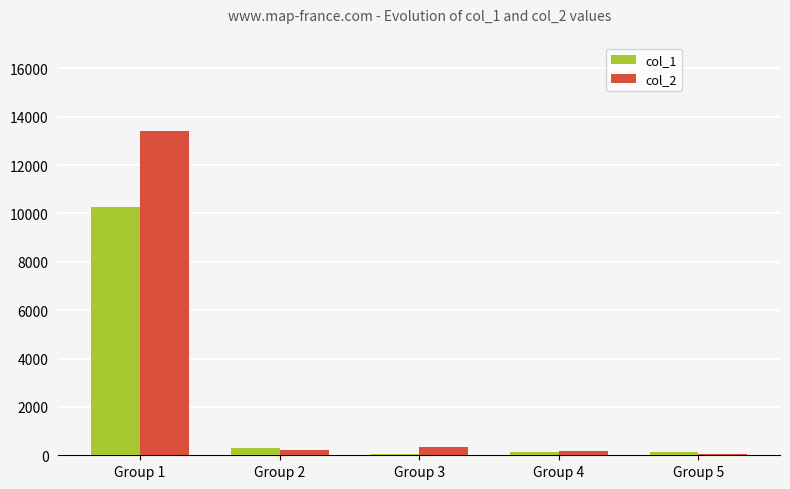

What is the maximum value shown in the chart?

13405